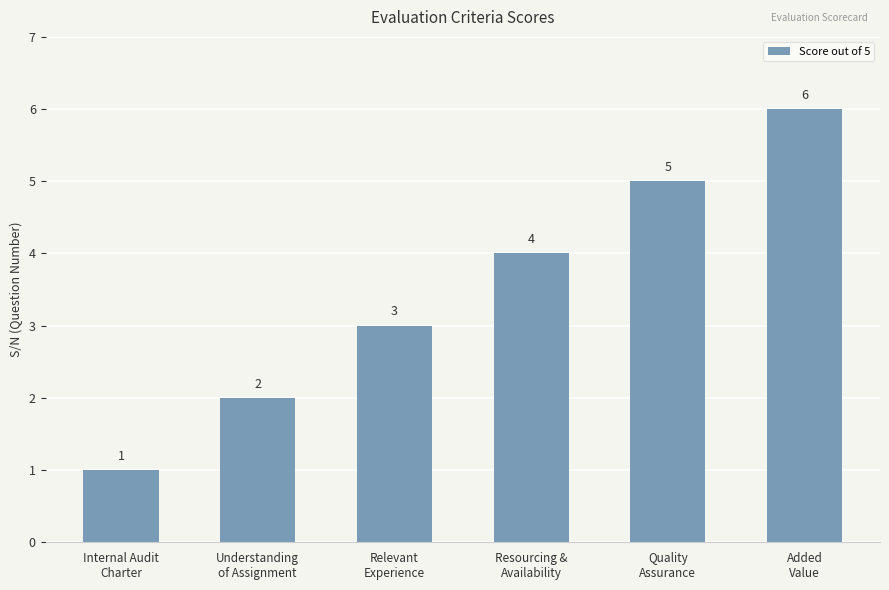

Approximately how many times larger is the value at Relevant
Experience compared to Quality
Assurance?

0.6